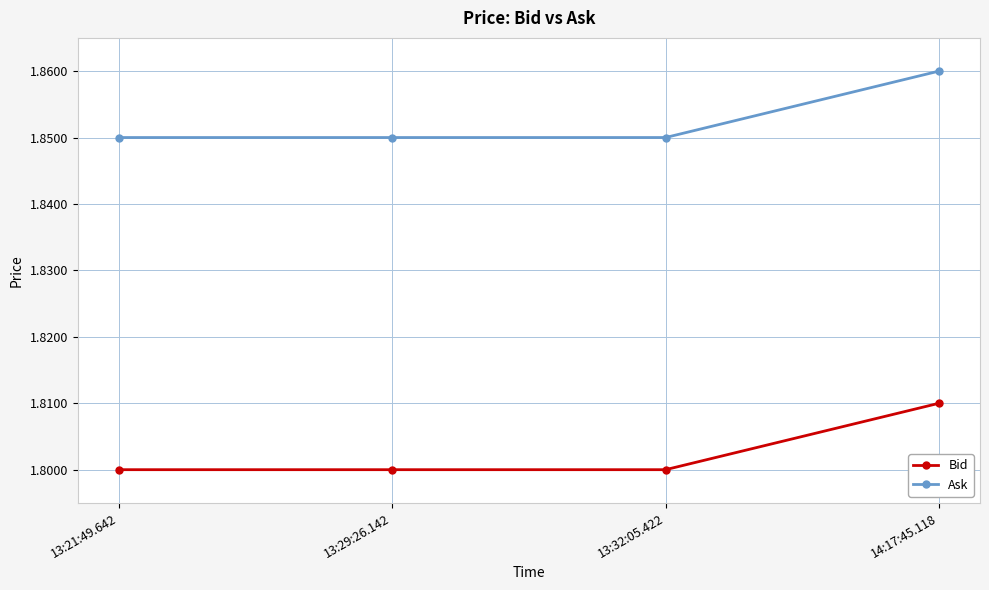

True or false: Ask and Bid intersect in this chart.

False